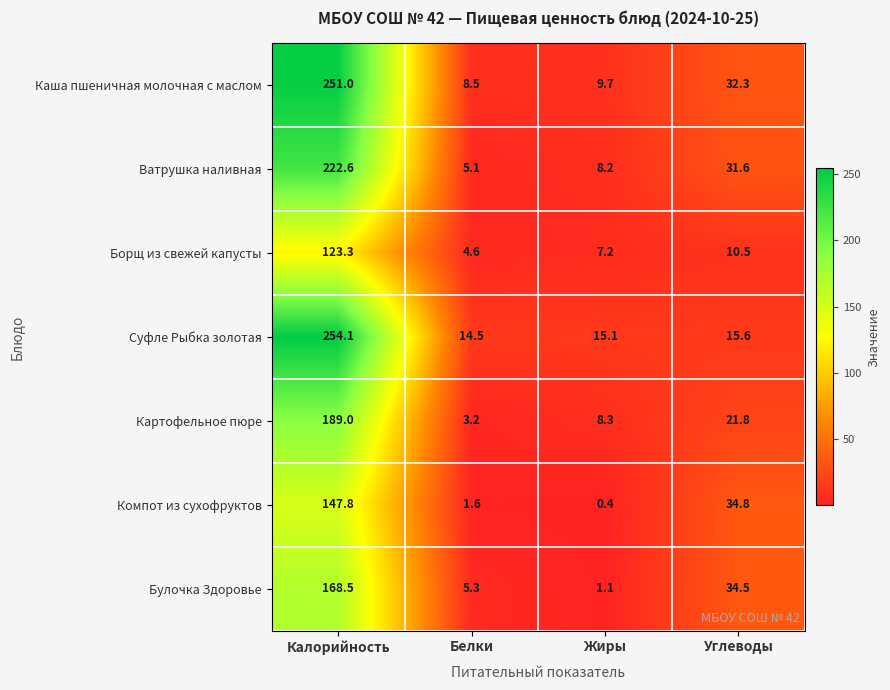

At how many categories does at least one series exceed 84?

1